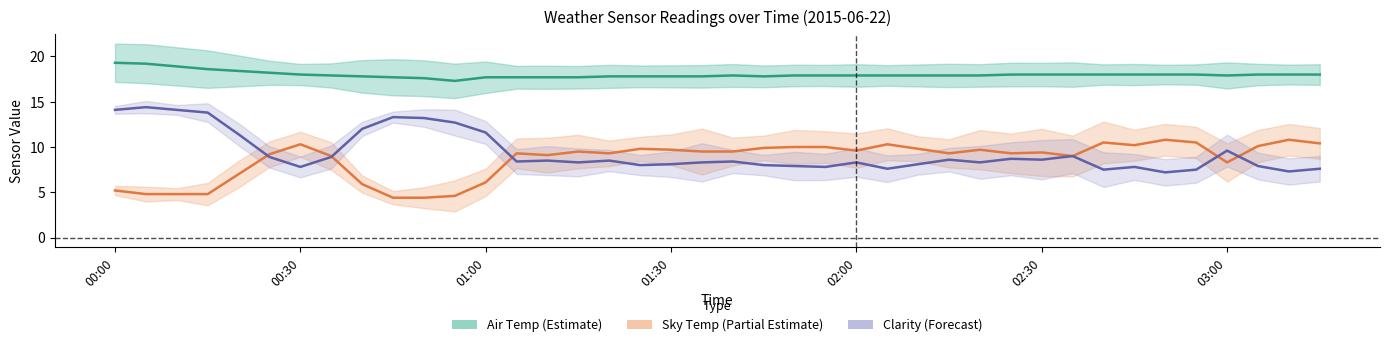

What is the spread (max minus min) of values at 23?

10.1